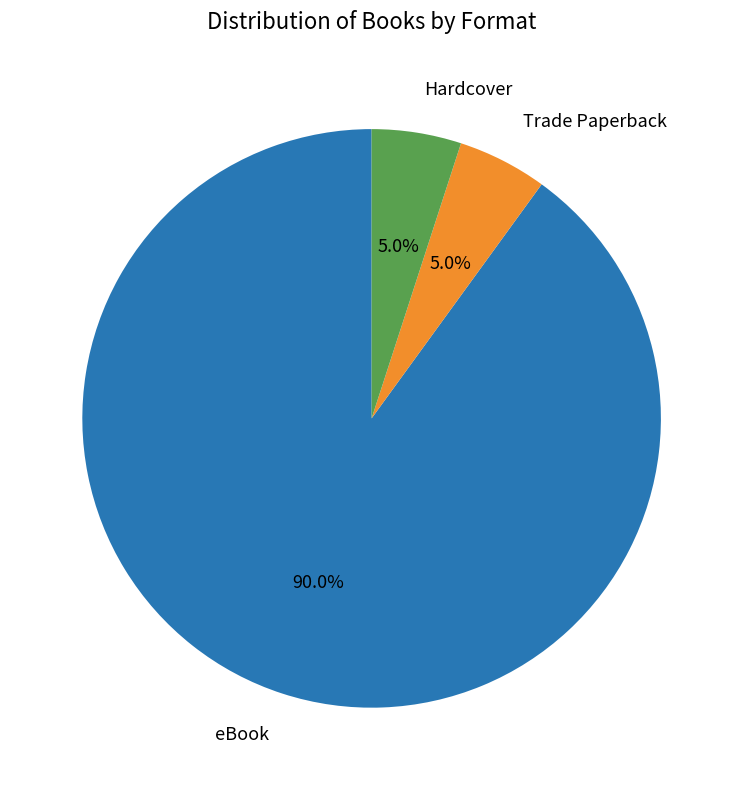

What is the largest slice in the pie chart?

eBook